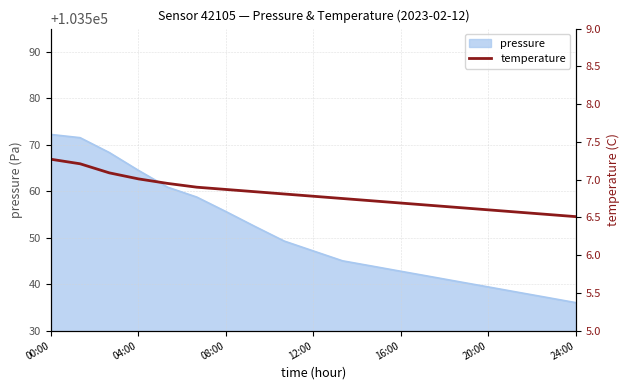

Which label corresponds to the largest value in the chart?

00:00